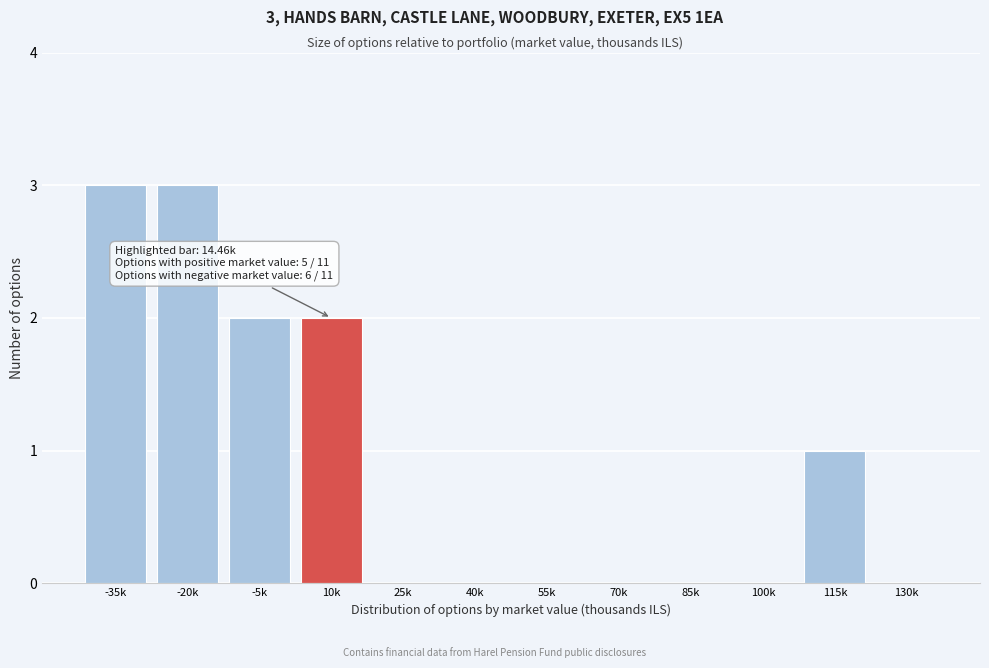

Reading right to left, transcribe all the data shown in this chart.

130k=0	115k=1	100k=0	85k=0	70k=0	55k=0	40k=0	25k=0	10k=2	-5k=2	-20k=3	-35k=3